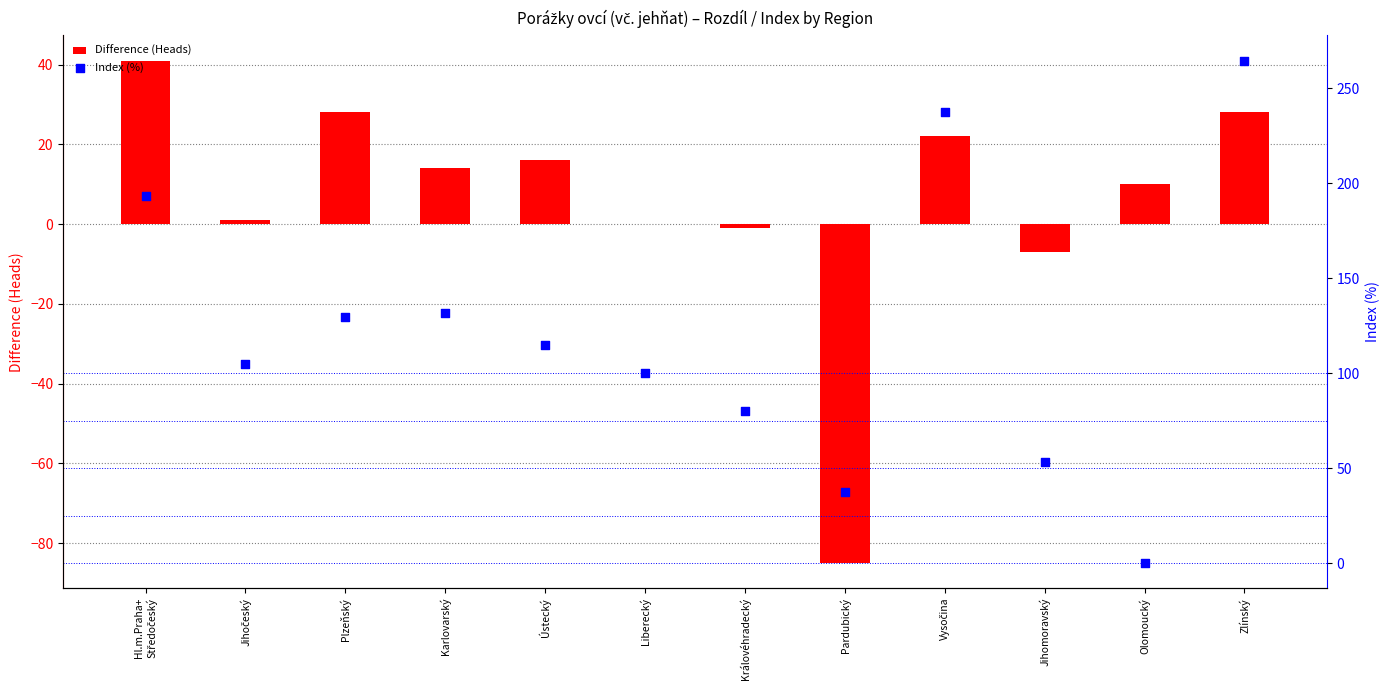

Is the value of Index (%) at Ústecký greater than the value of Difference (Heads) at Královéhradecký?

Yes